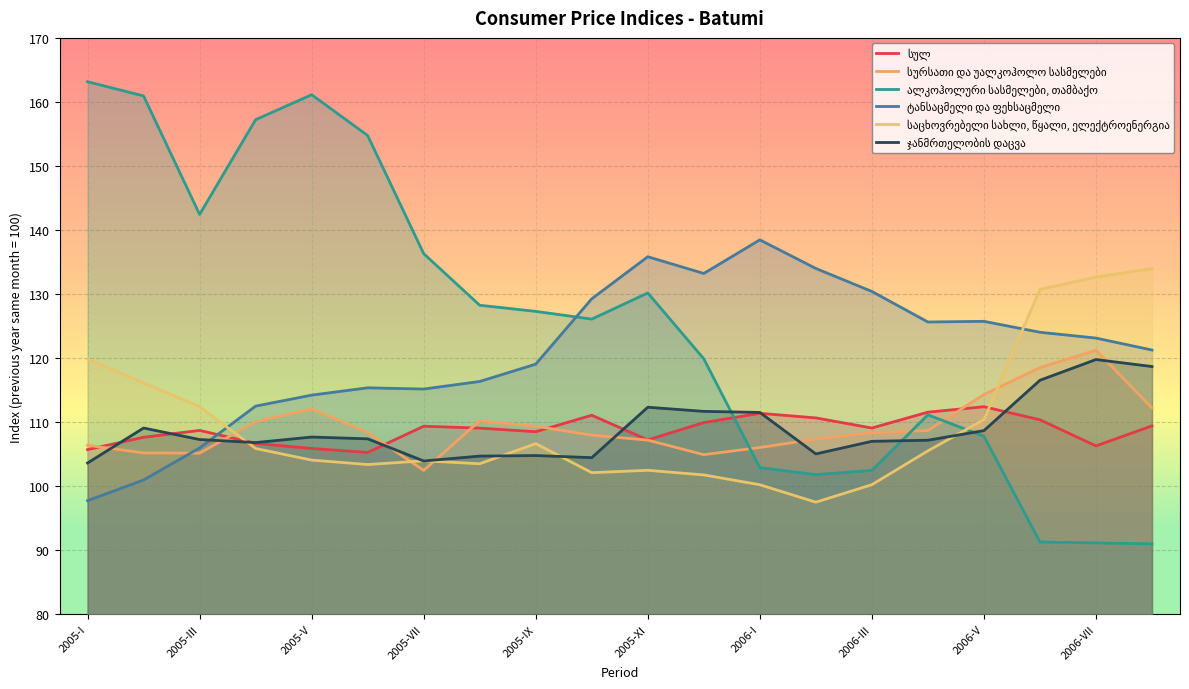

True or false: ჯანმრთელობის დაცვა and საცხოვრებელი სახლი, წყალი, ელექტროენერგია cross at least once.

True